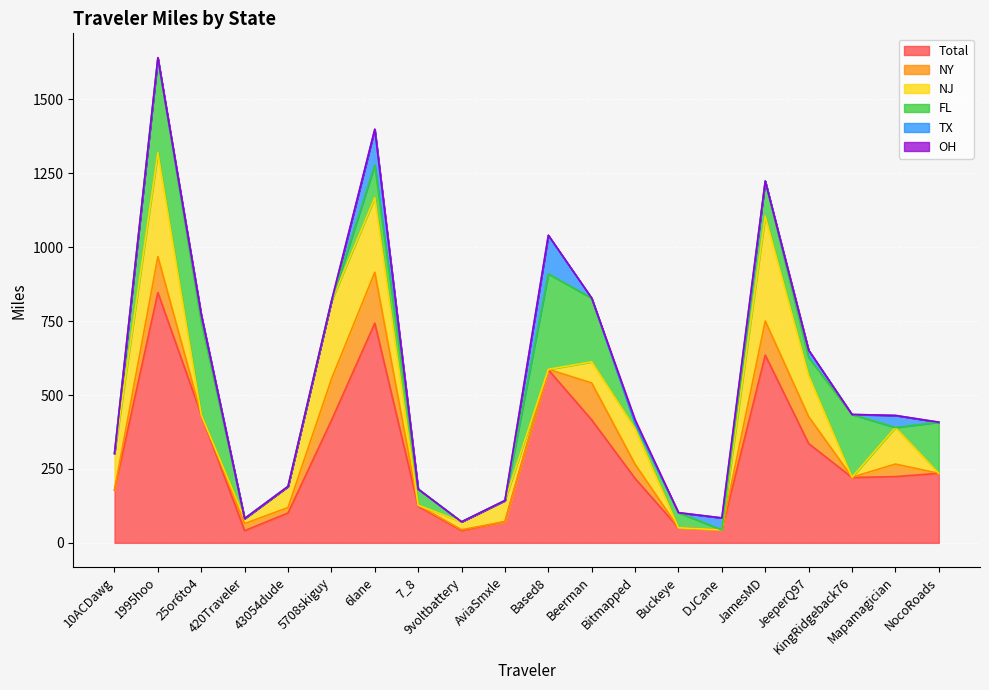

What is the sum of all OH values?

14.8